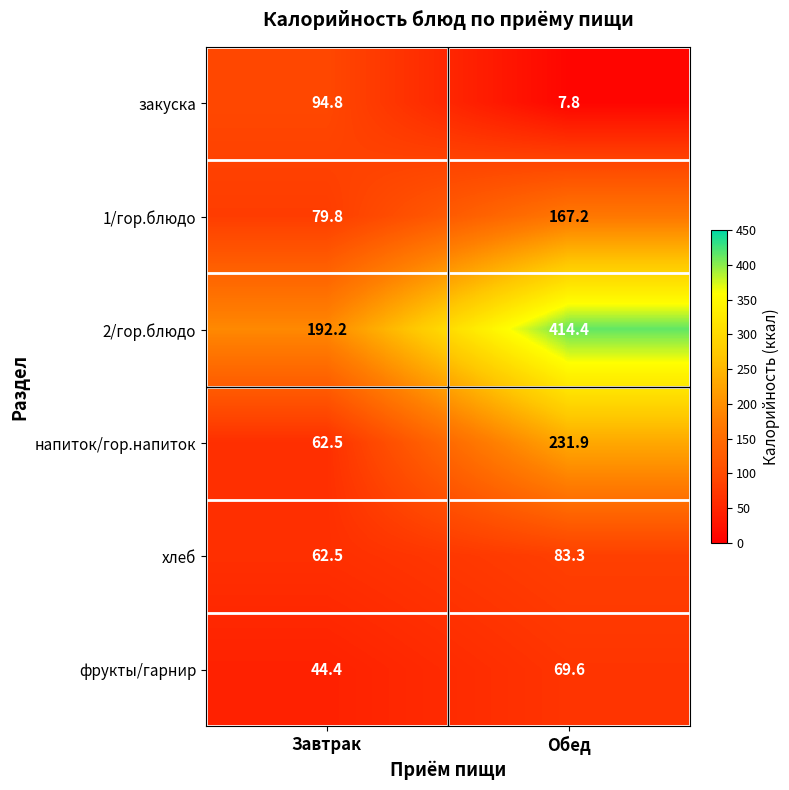

At how many categories does at least one series exceed 157?

2